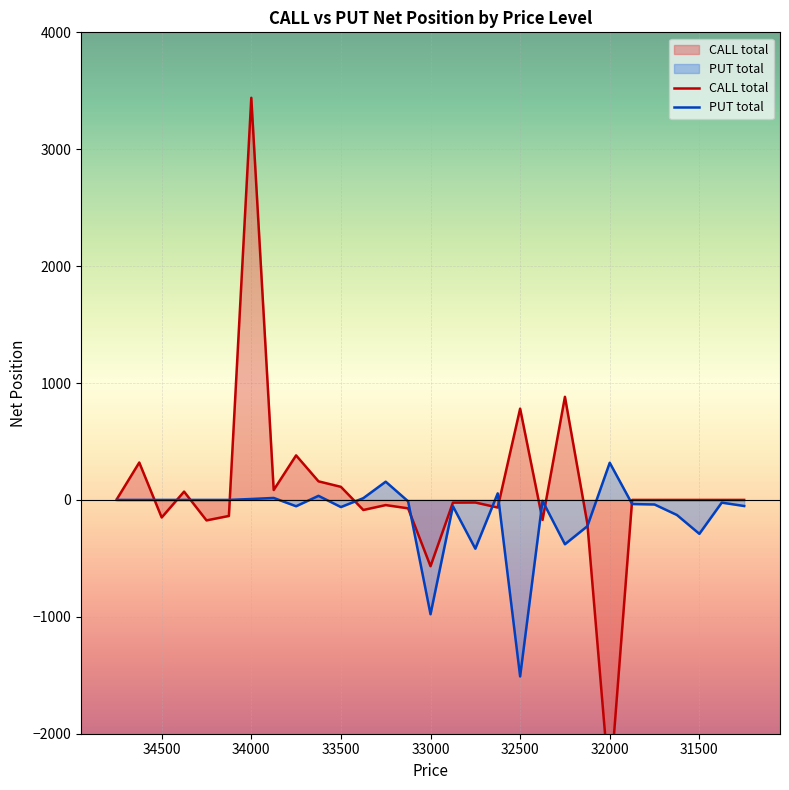

After their last crossing, which series has the higher values: PUT total or CALL total?

CALL total